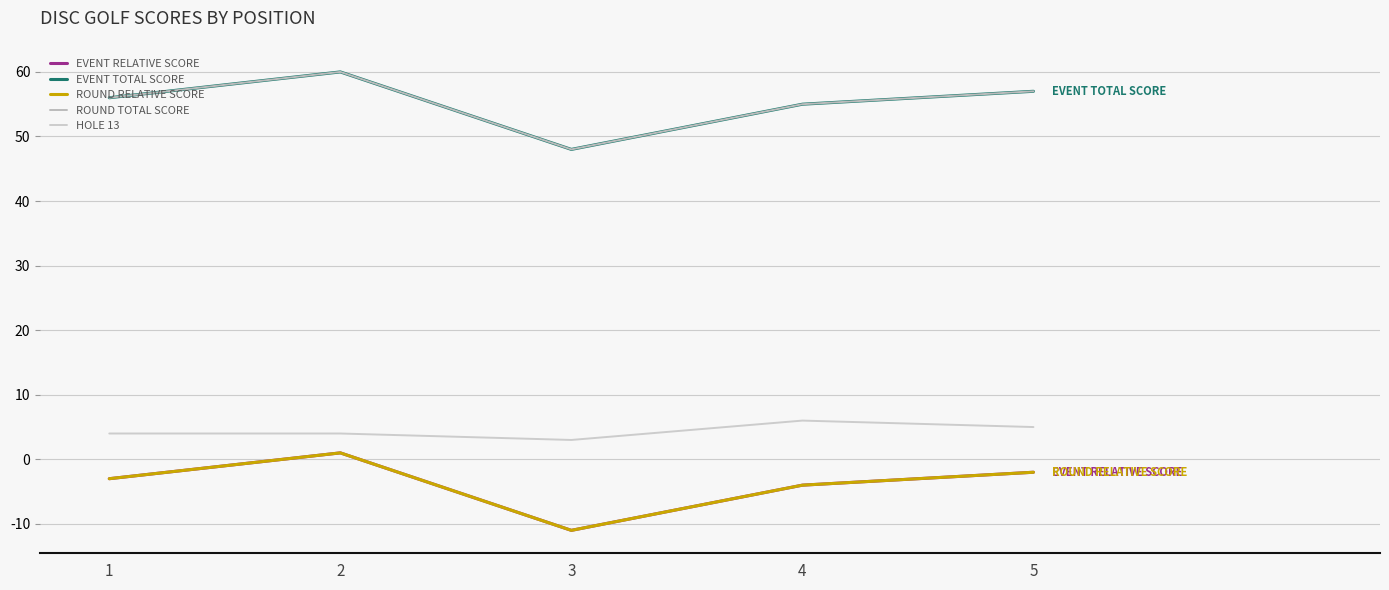

Does the chart display data point markers on the line(s)?

No